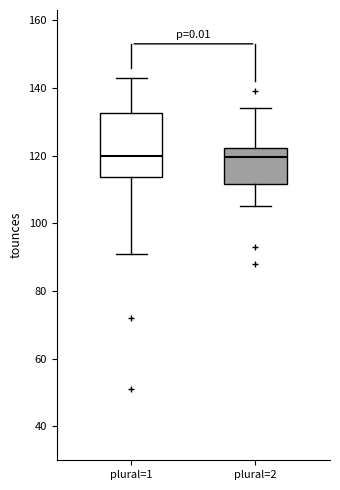

Which box is the tallest, from its lower edge to its upper edge?

plural=1